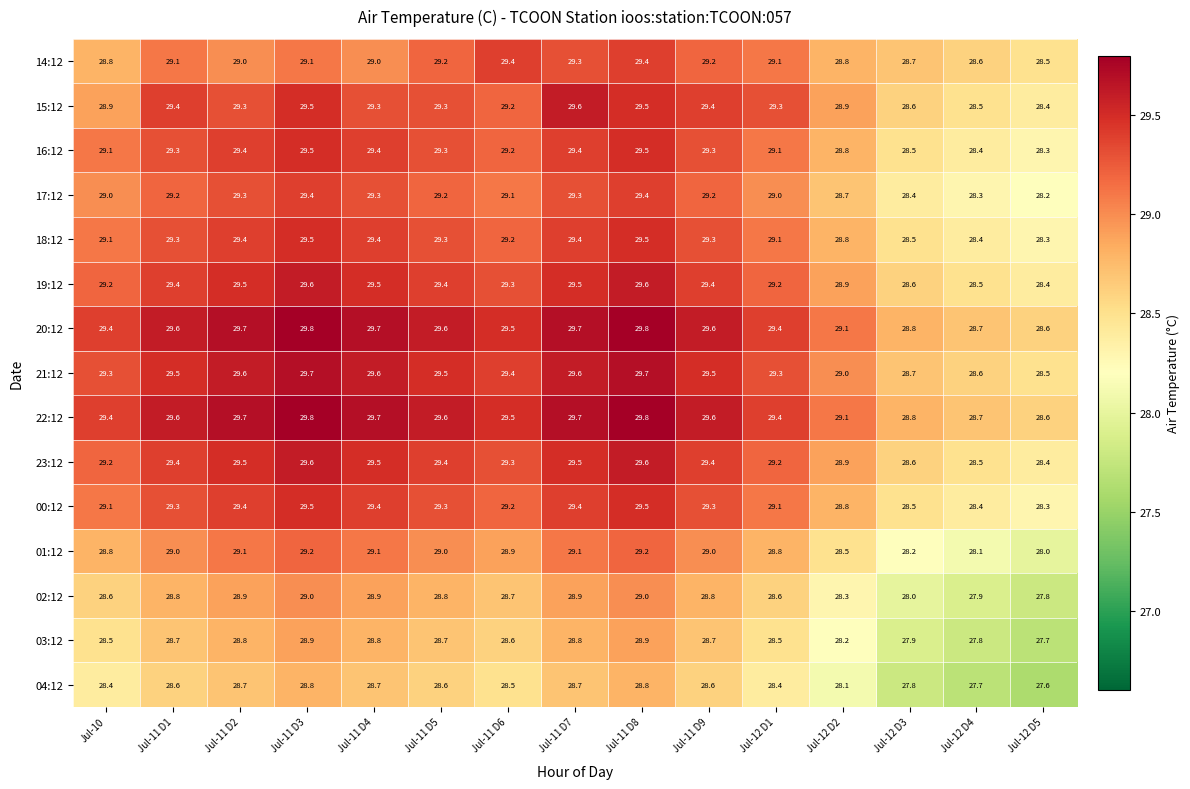

What is the sum of the 16:12 values at Jul-12 D3 and Jul-12 D2?

57.3